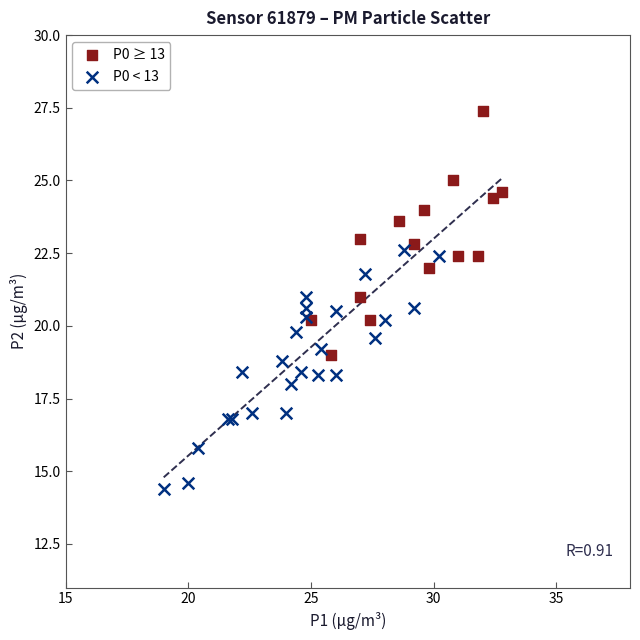

Which series contains the highest Y value?

P0 ≥ 13